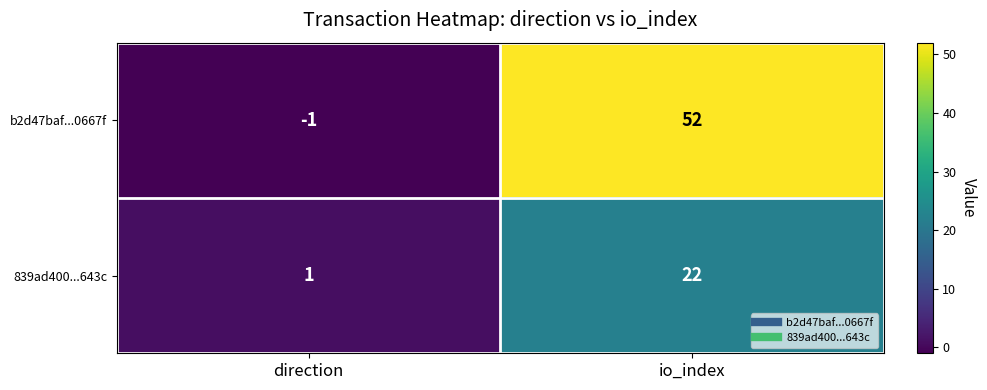

Which category has the lowest value in the 839ad400...643c series?

direction